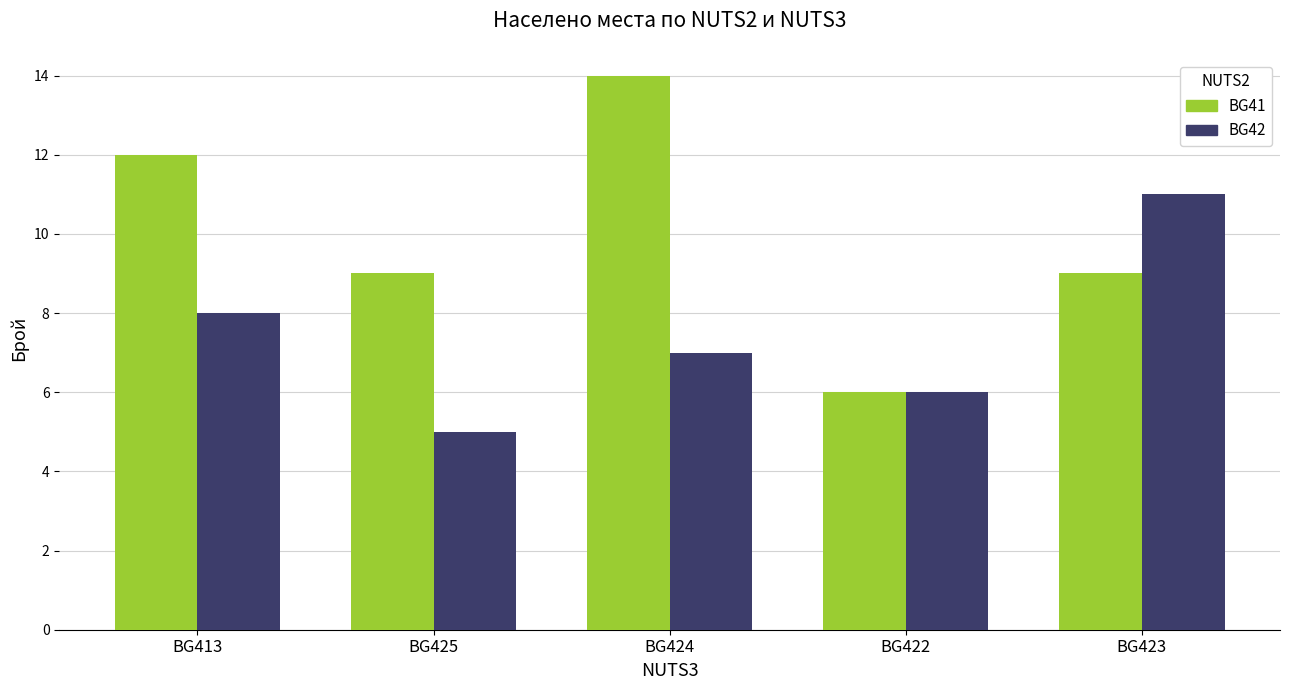

At which label does BG41 first exceed 9?

BG413